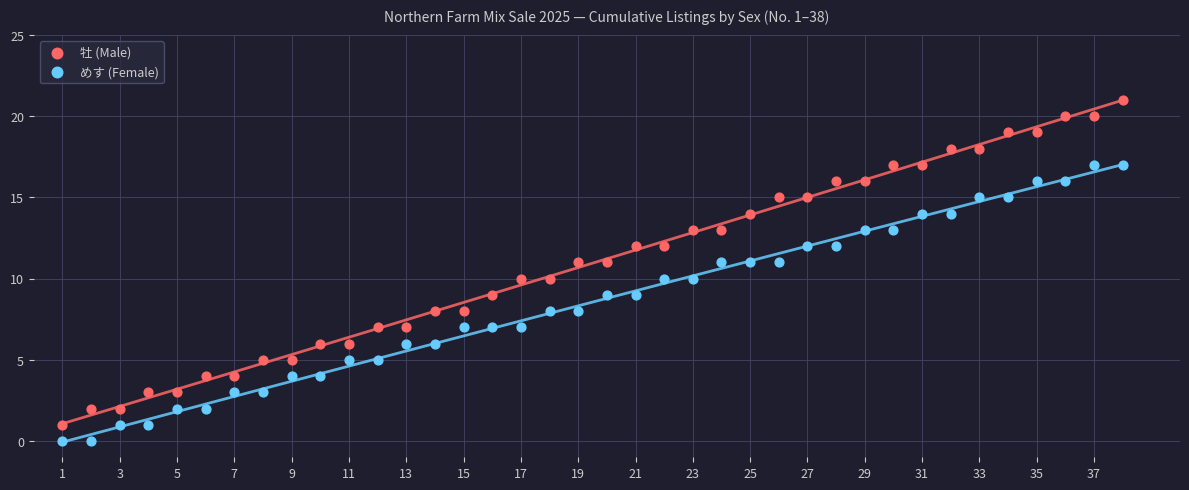

Which series contains the highest Y value?

牡 (Male)